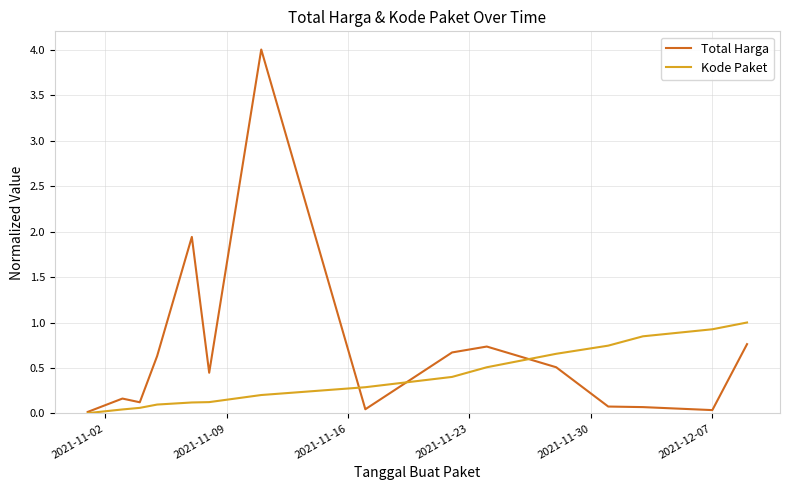

What is the greatest value displayed?

4.0